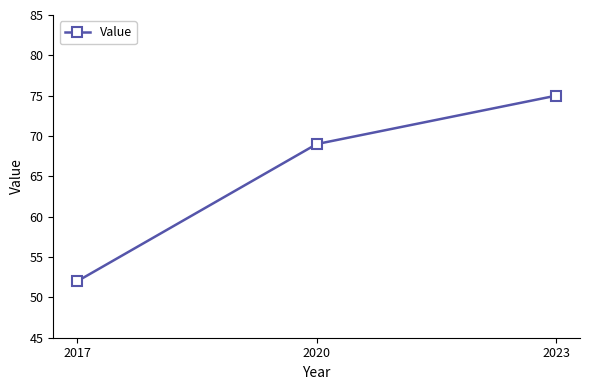

What is the sum of all values?

196